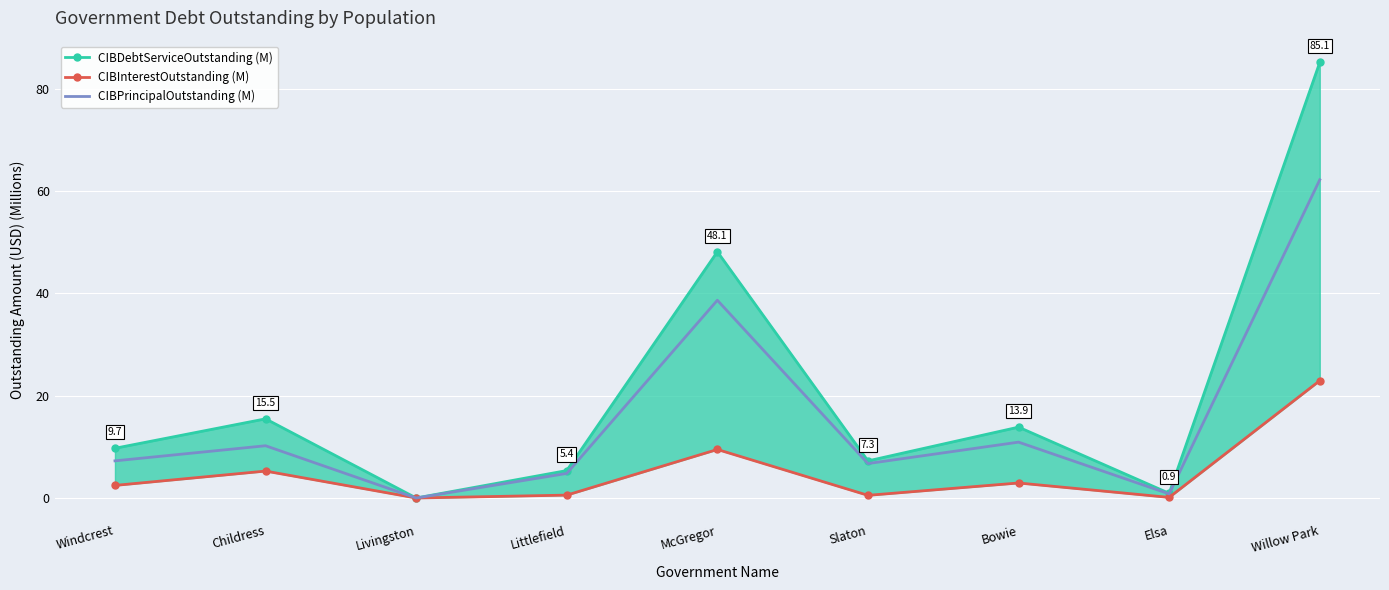

How many categories are shown in the chart?

9